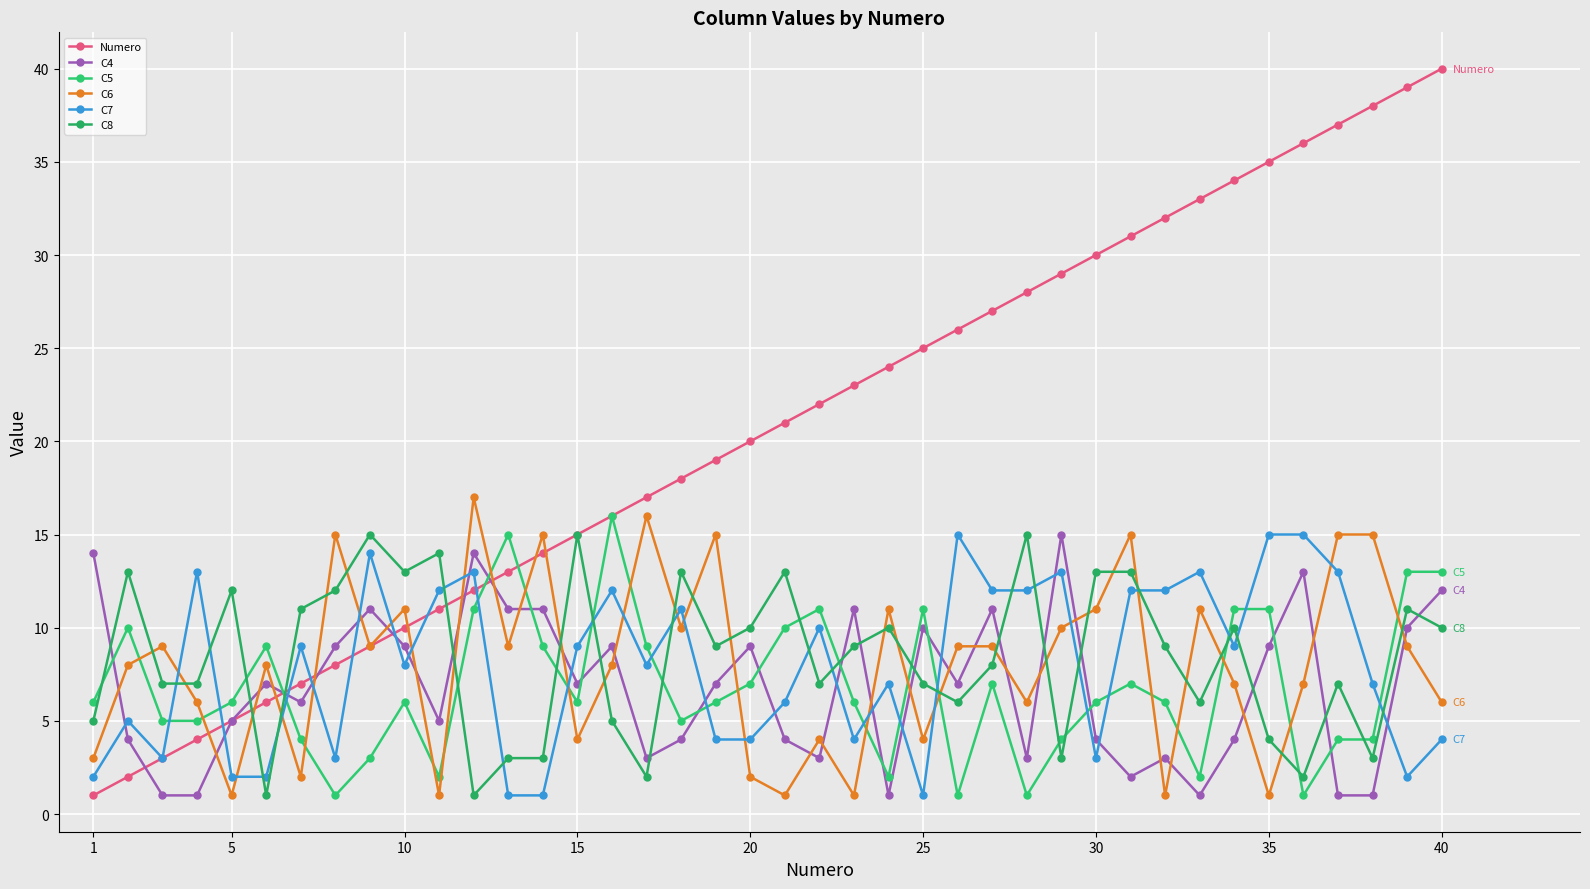

How many intersections are there between Numero and C6?

9